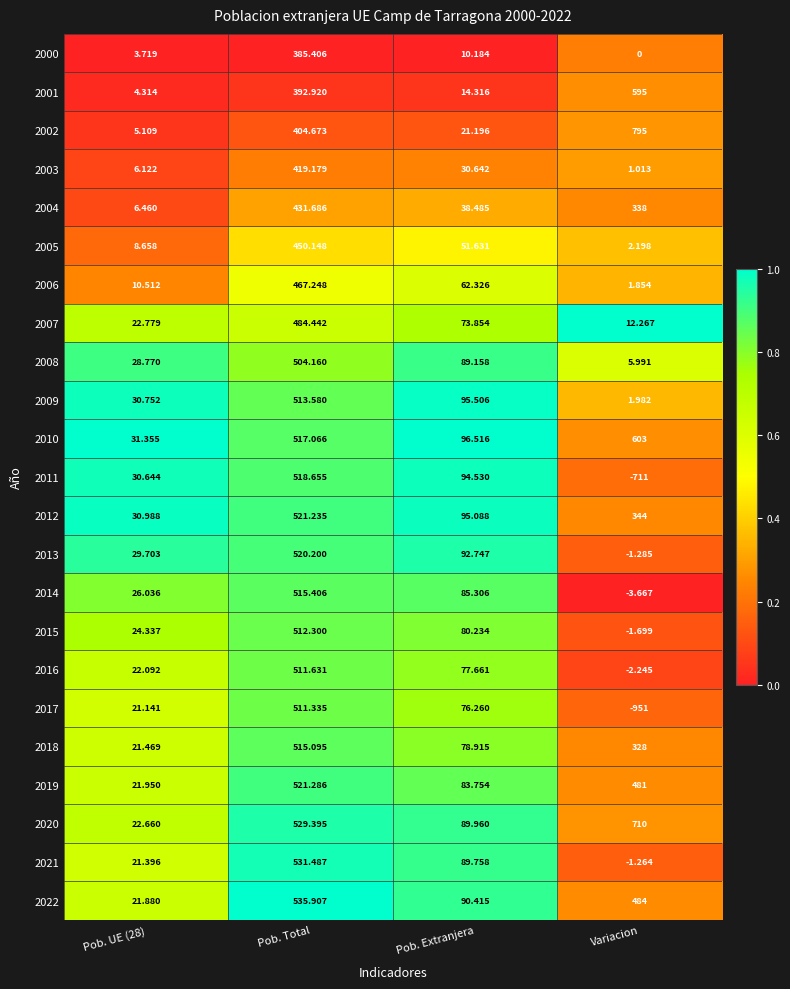

At which label does 2003 first exceed 30?

Pob. Total